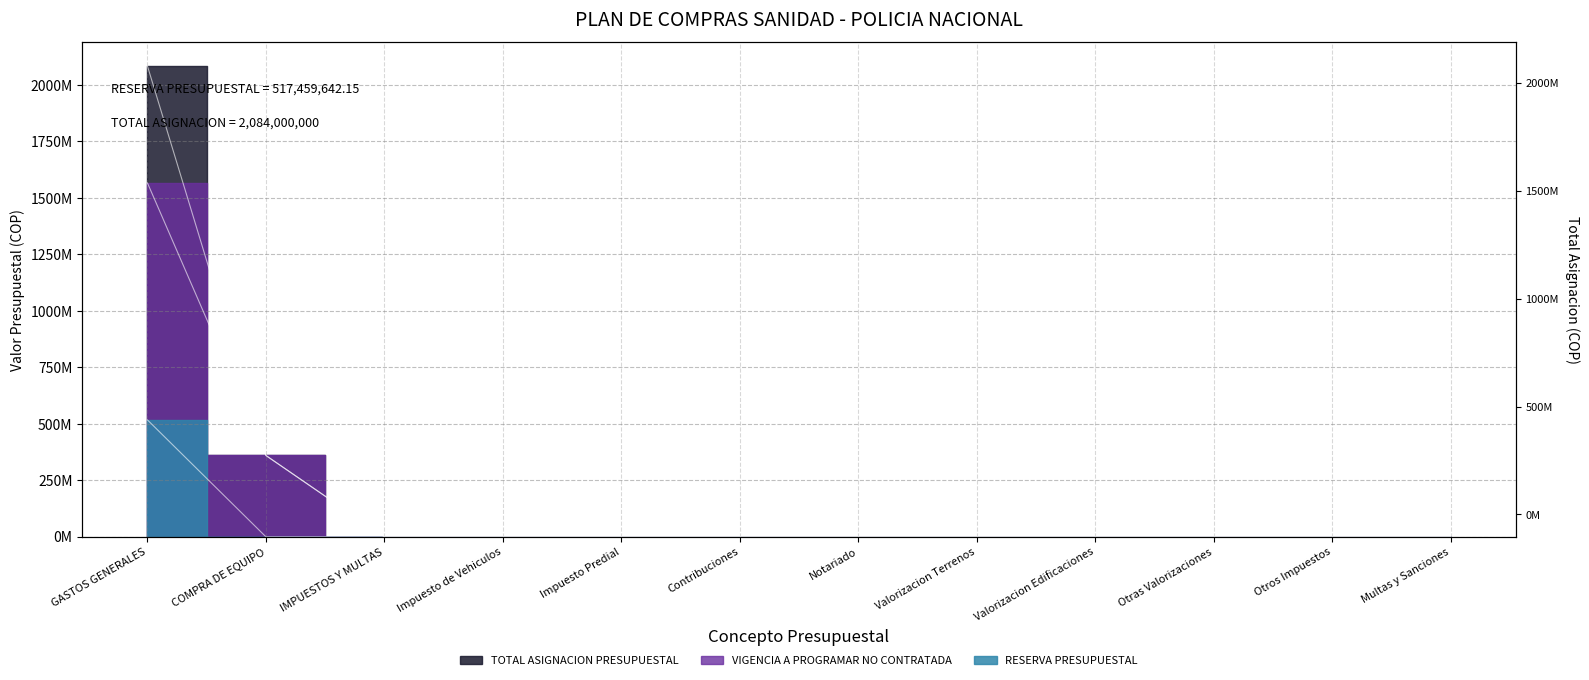

How many values in the VIGENCIA A PROGRAMAR NO CONTRATADA series exceed 0?

2